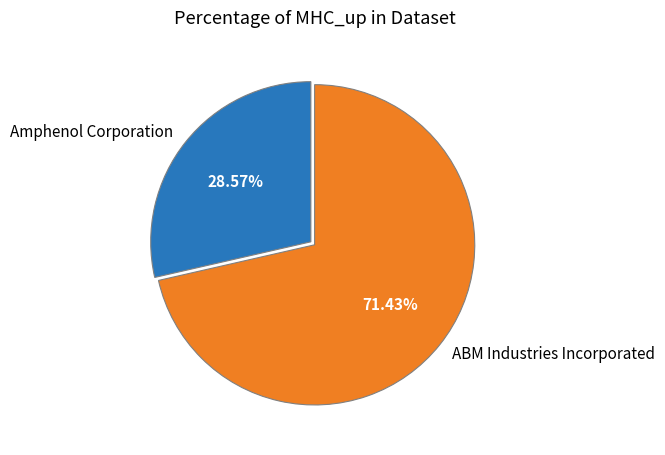

How many segments does this pie chart have?

2